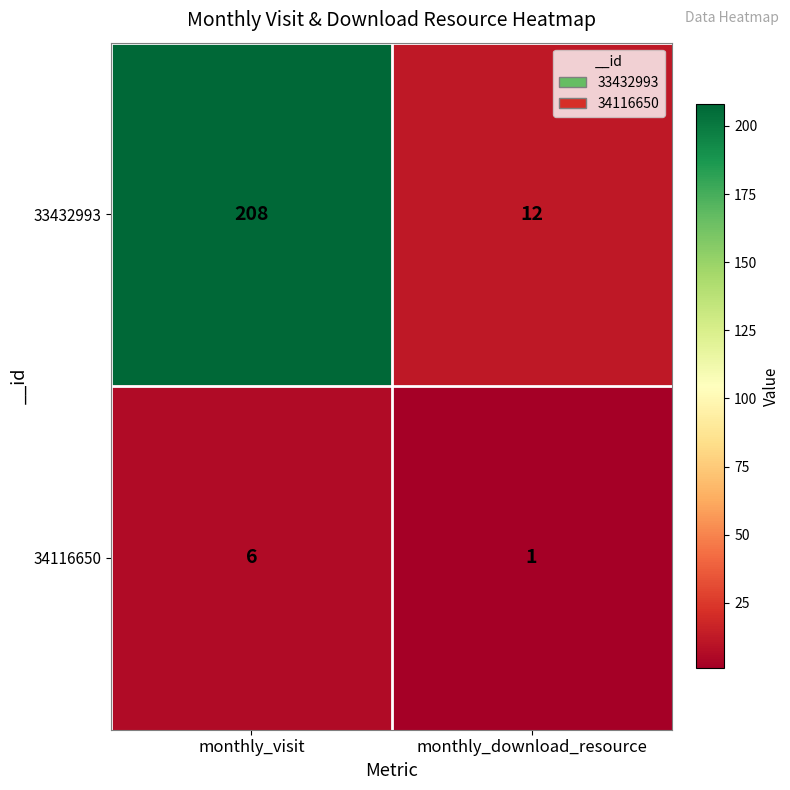

Which series has the widest spread of values?

33432993